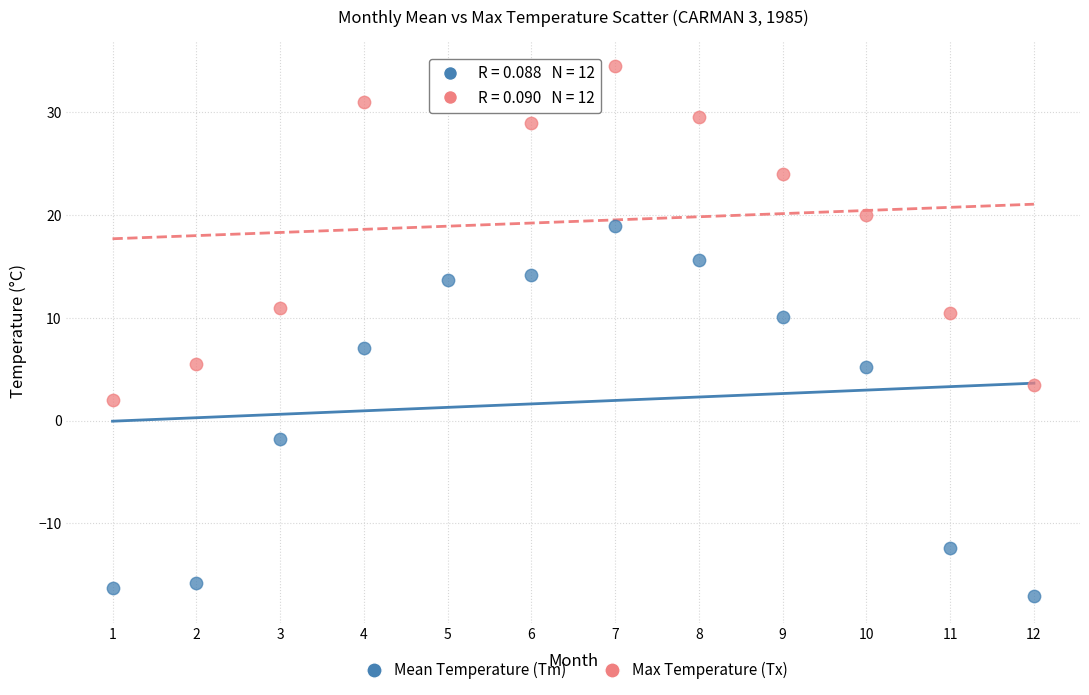

Which series contains the highest Y value?

Max Temperature (Tx)